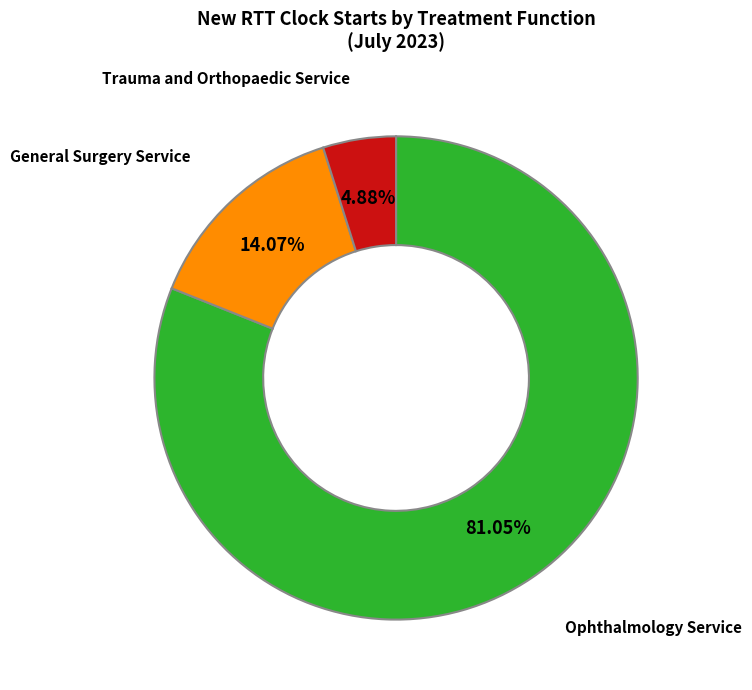

How many slices are in this pie chart?

3